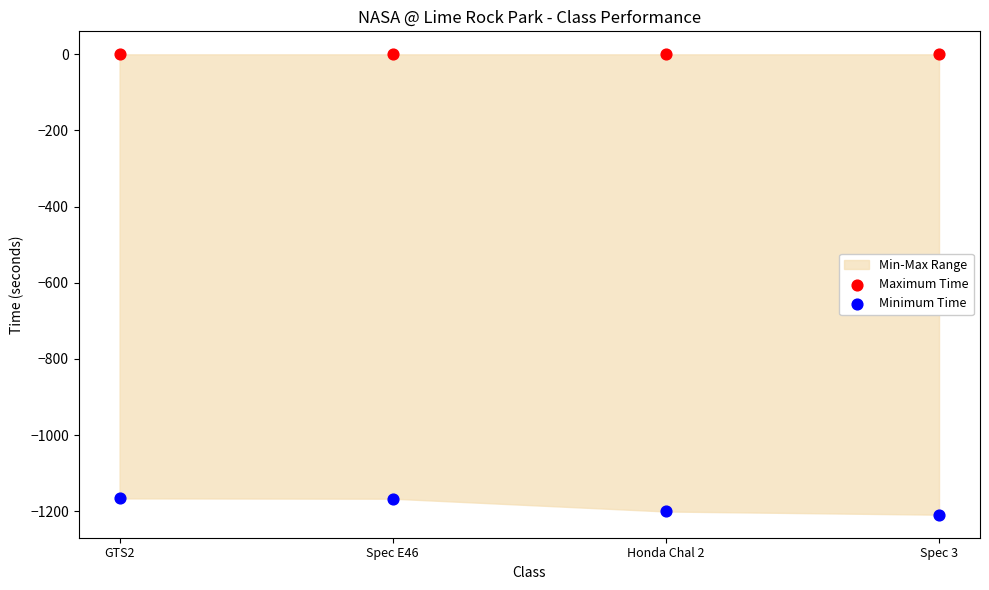

Which series contains the highest Y value?

Maximum Time